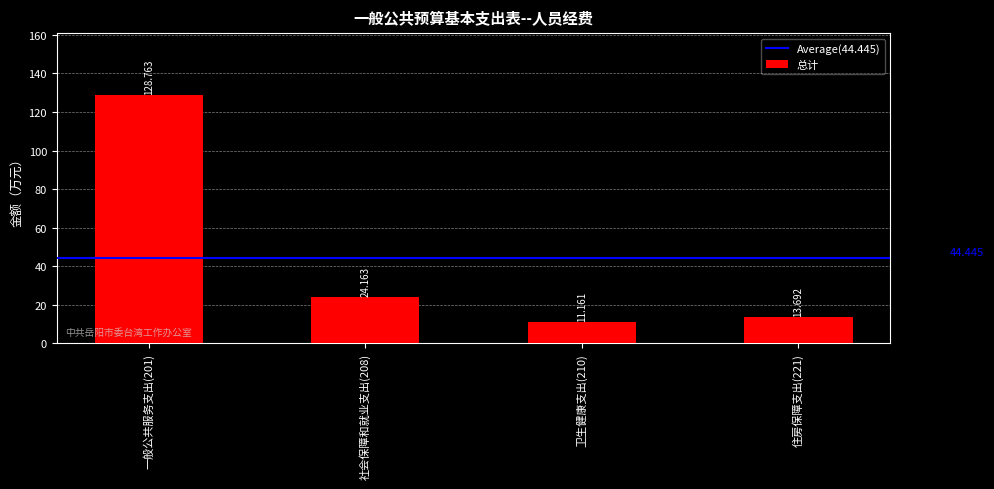

Which label corresponds to the smallest value in the chart?

卫生健康支出(210)